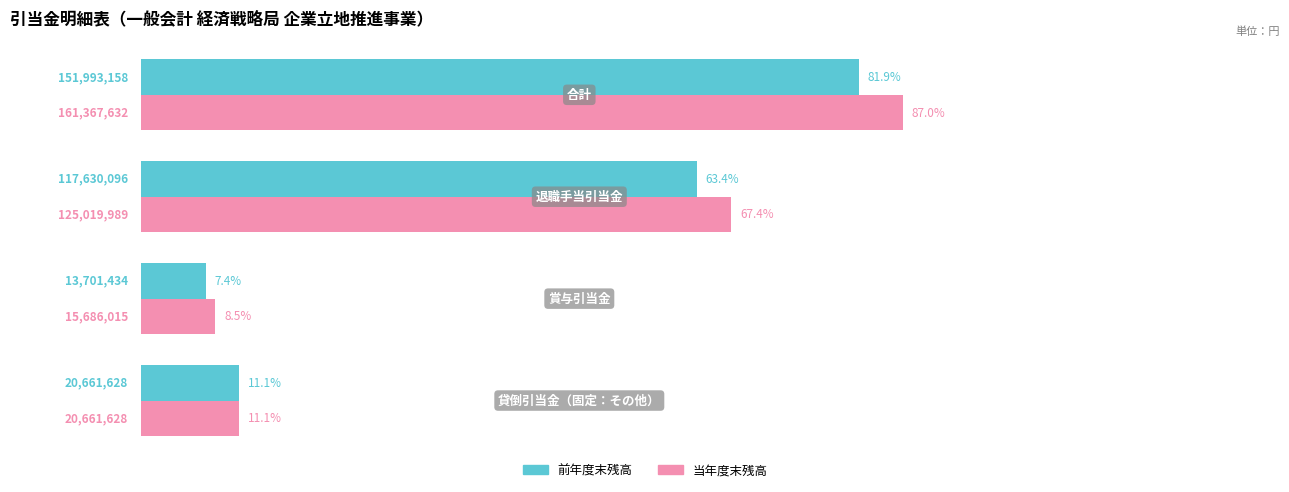

Rank the series by their average value, from highest to lowest.

当年度末残高, 前年度末残高